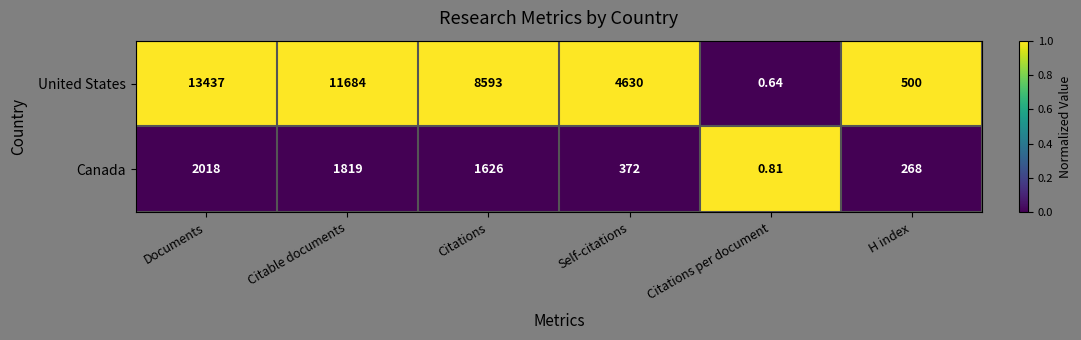

Rank the categories by United States value from highest to lowest.

Documents, Citable documents, Citations, Self-citations, H index, Citations per document